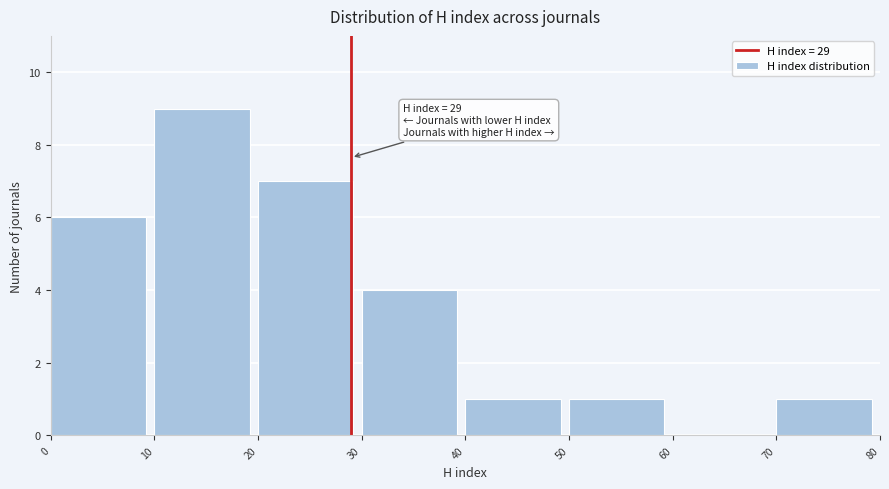

Over which range of the x-axis is the bar tallest?

10 to 20